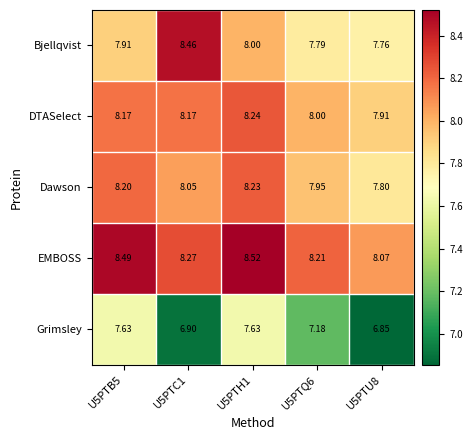

At how many categories does at least one series exceed 7?

5